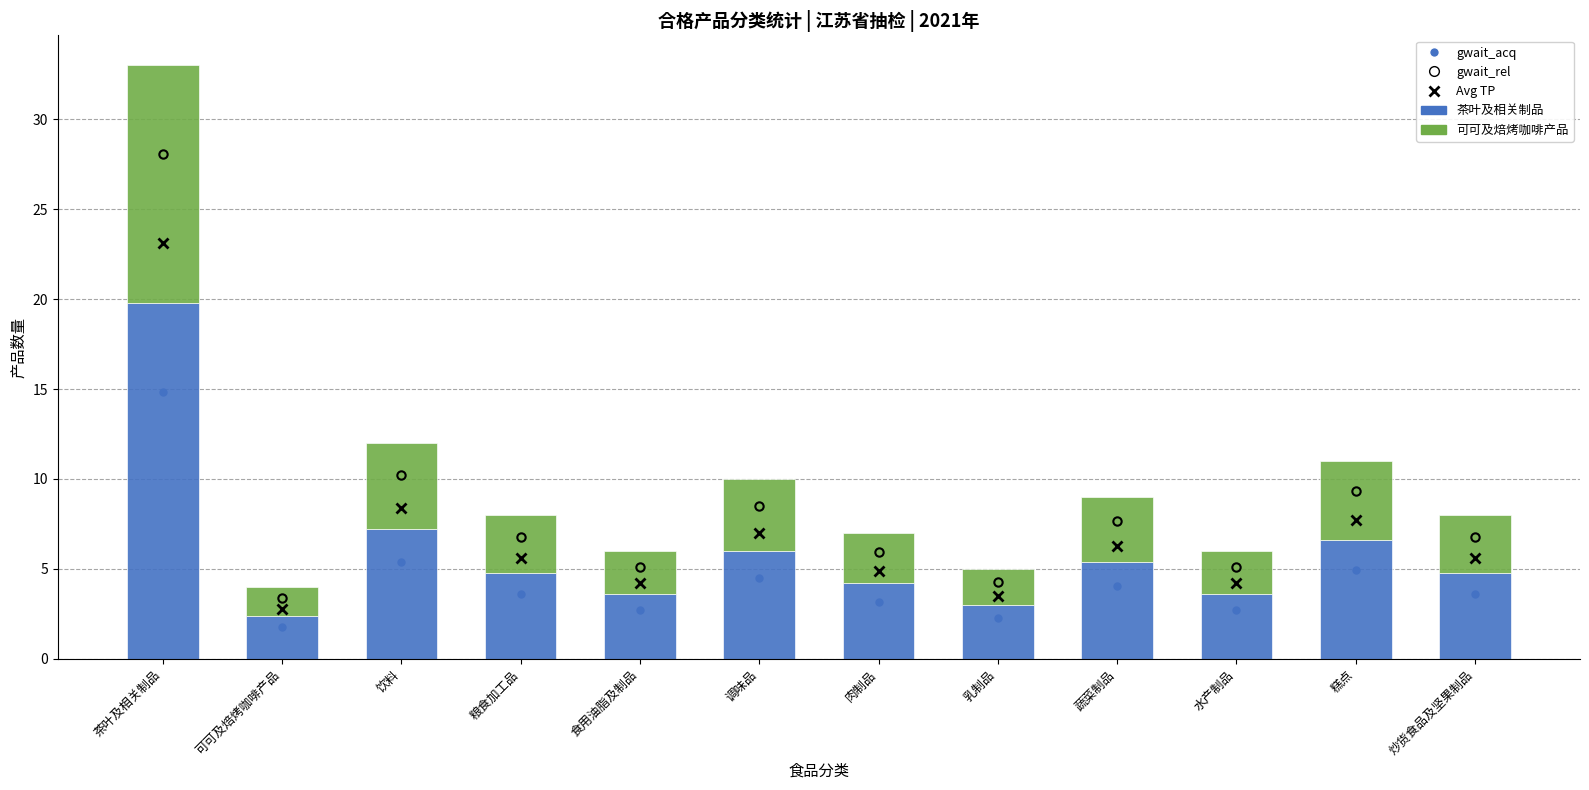

What is the maximum value for 茶叶及相关制品?

19.8